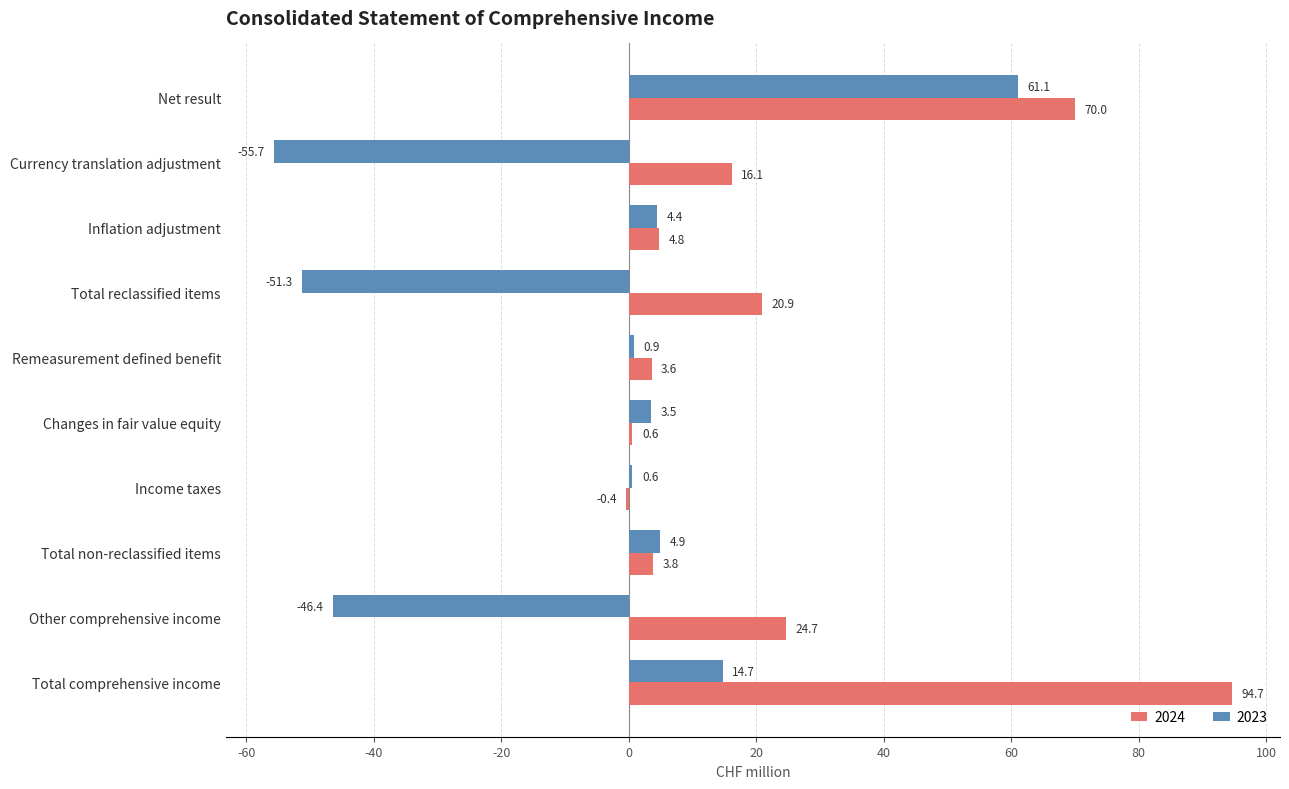

At which category does the chart reach its peak across all series?

Total comprehensive income